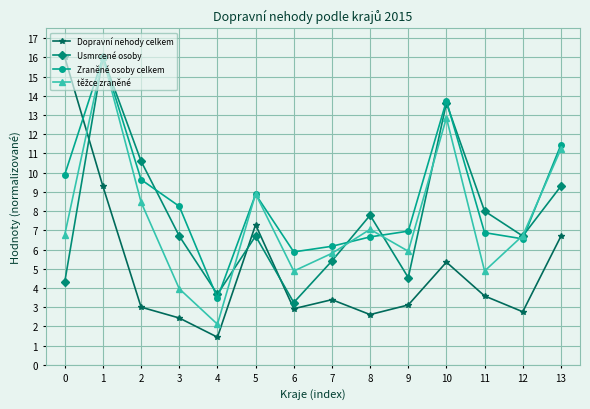

True or false: Zraněné osoby celkem has more than 1 interior local peaks.

True